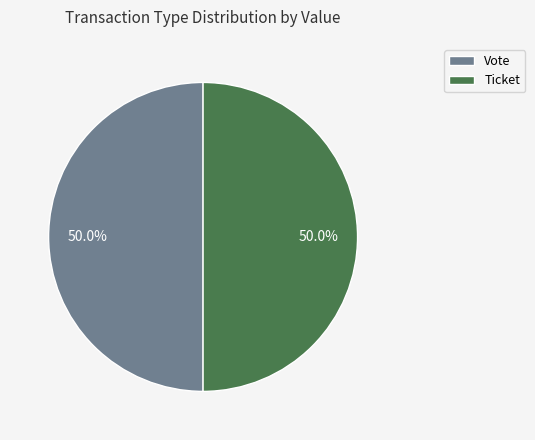

What portion of the pie excludes Ticket?

50.0%